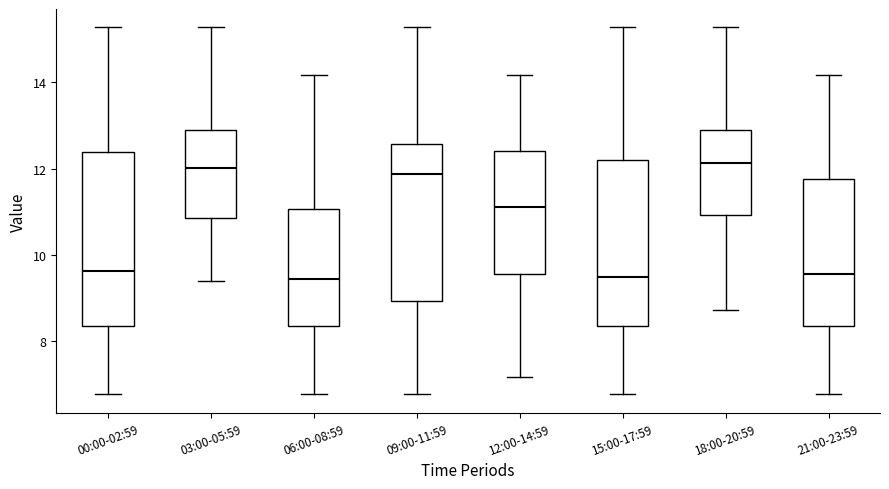

Reading left to right, read every box against the y-axis: the position of its median line, the range the box covers, and the ends of its whiskers. The values are not printed on the chart, so give them approximately, as read against the axis.

00:00-02:59: median 9.6, box 8.4 to 12.4, whiskers 6.8 to 15.2
03:00-05:59: median 12.0, box 10.8 to 12.8, whiskers 9.4 to 15.2
06:00-08:59: median 9.4, box 8.4 to 11.0, whiskers 6.8 to 14.2
09:00-11:59: median 11.8, box 9.0 to 12.6, whiskers 6.8 to 15.2
12:00-14:59: median 11.2, box 9.6 to 12.4, whiskers 7.2 to 14.2
15:00-17:59: median 9.6, box 8.4 to 12.2, whiskers 6.8 to 15.2
18:00-20:59: median 12.2, box 11.0 to 12.8, whiskers 8.8 to 15.2
21:00-23:59: median 9.6, box 8.4 to 11.8, whiskers 6.8 to 14.2